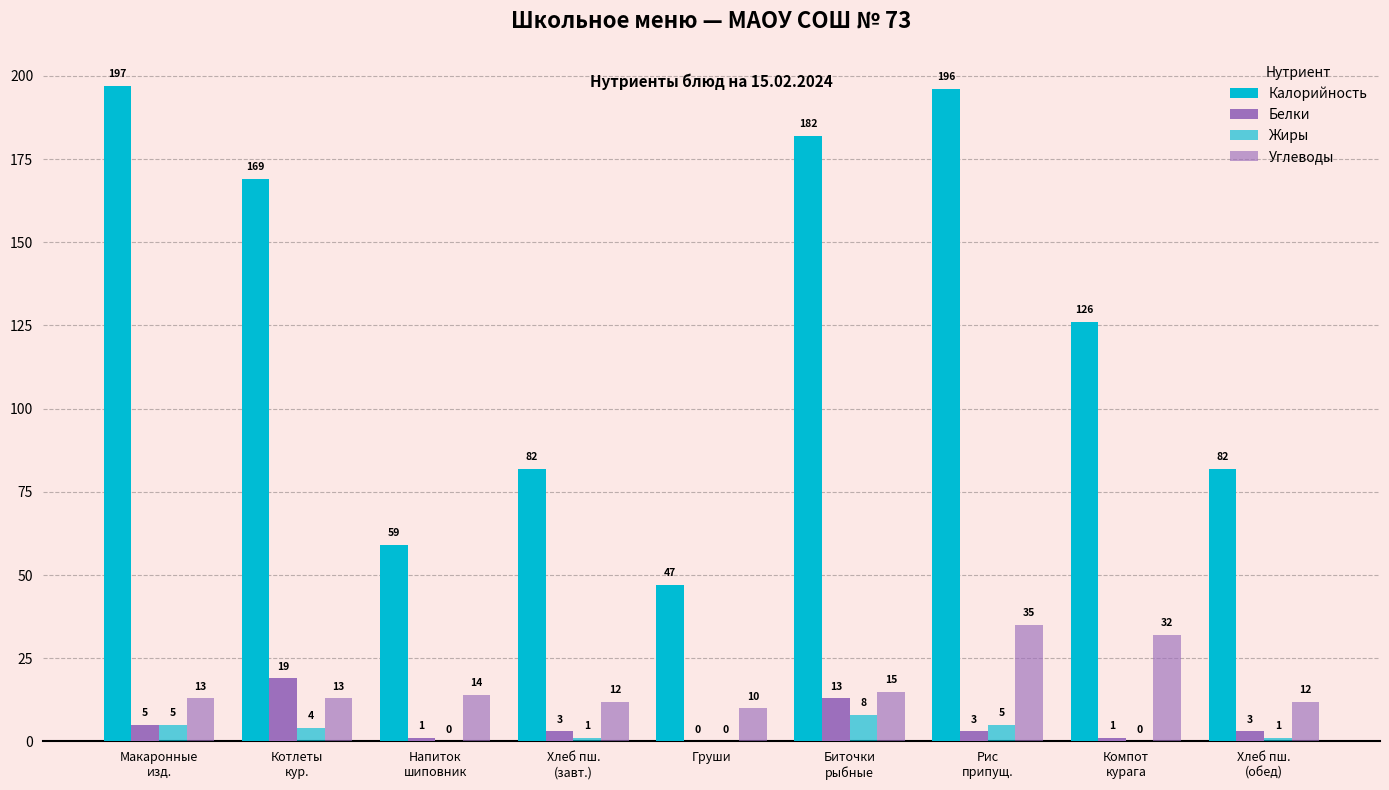

What is the label of the 6th bar from the right?

Хлеб пш.
(завт.)